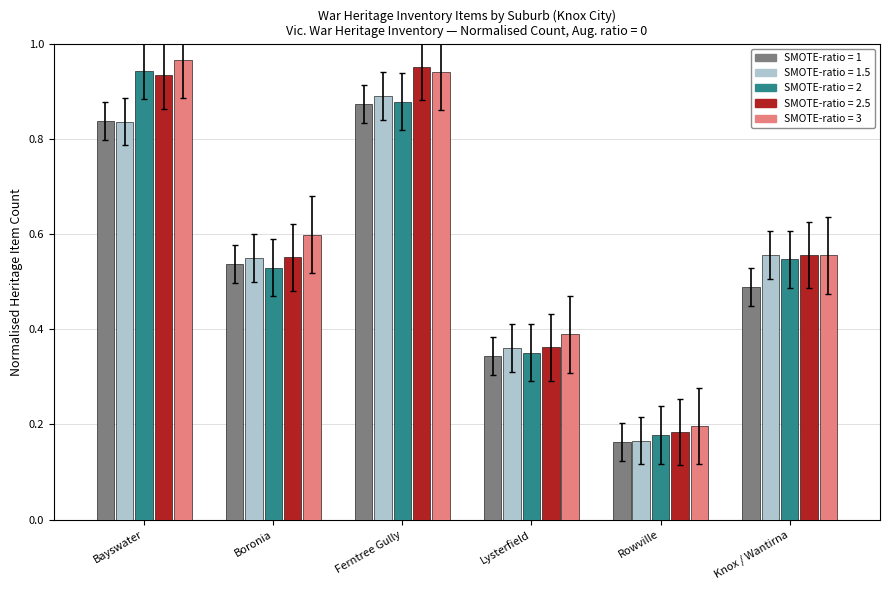

What is the total value across all series at Lysterfield?

1.8